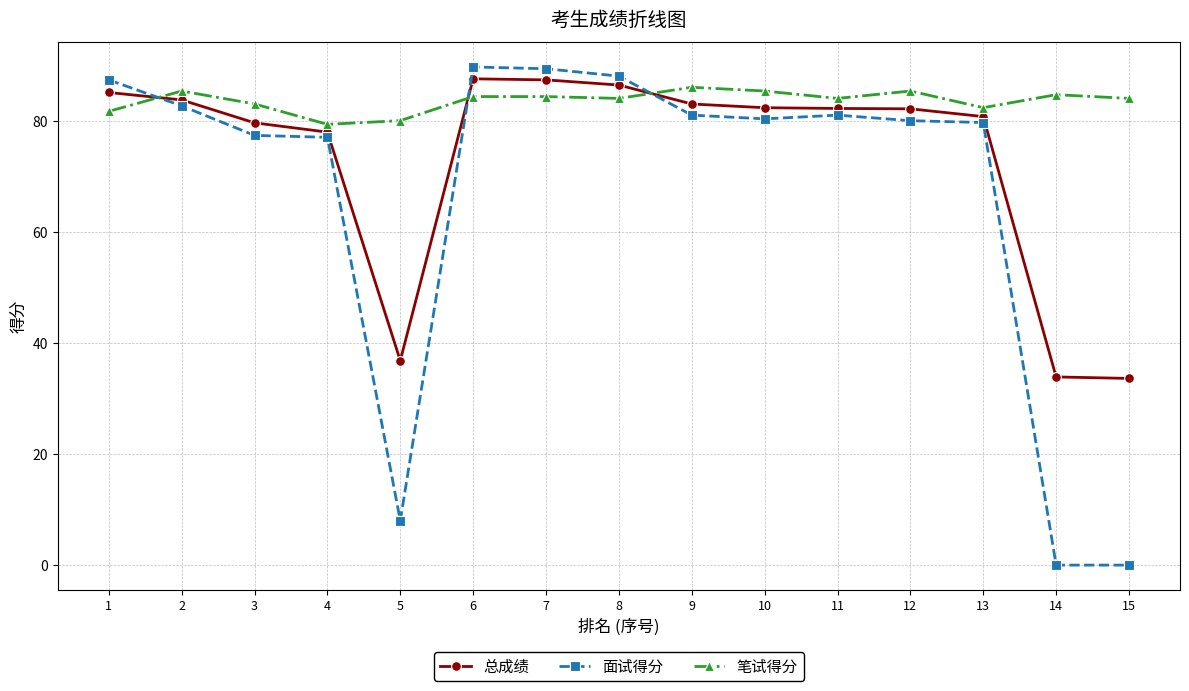

Where is the first local minimum for 总成绩?

5